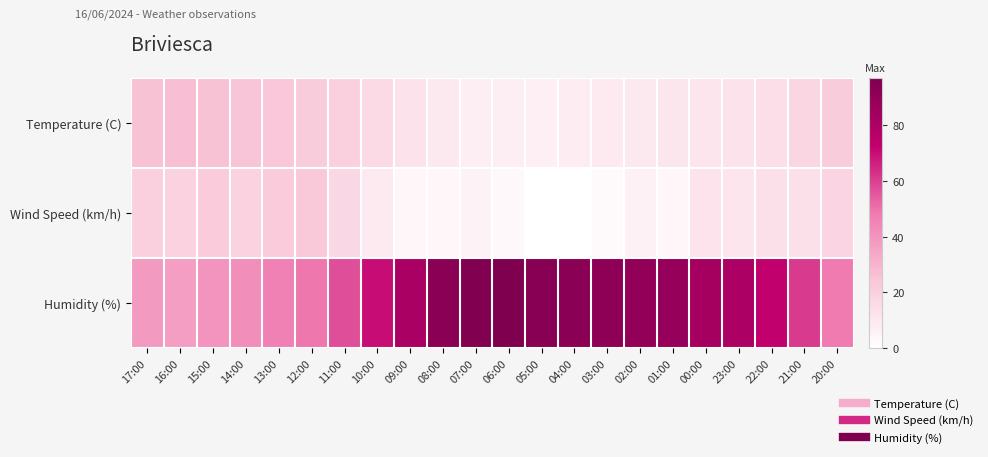

Rank the series by their maximum value, from lowest to highest.

Wind Speed (km/h), Temperature (C), Humidity (%)